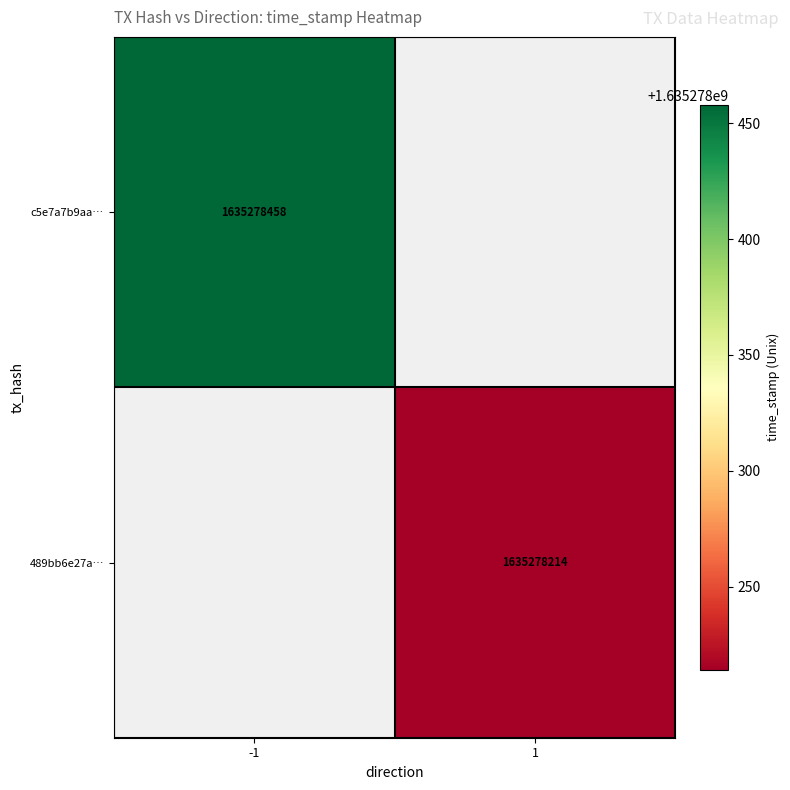

Between 0 and 1, which is larger?

1